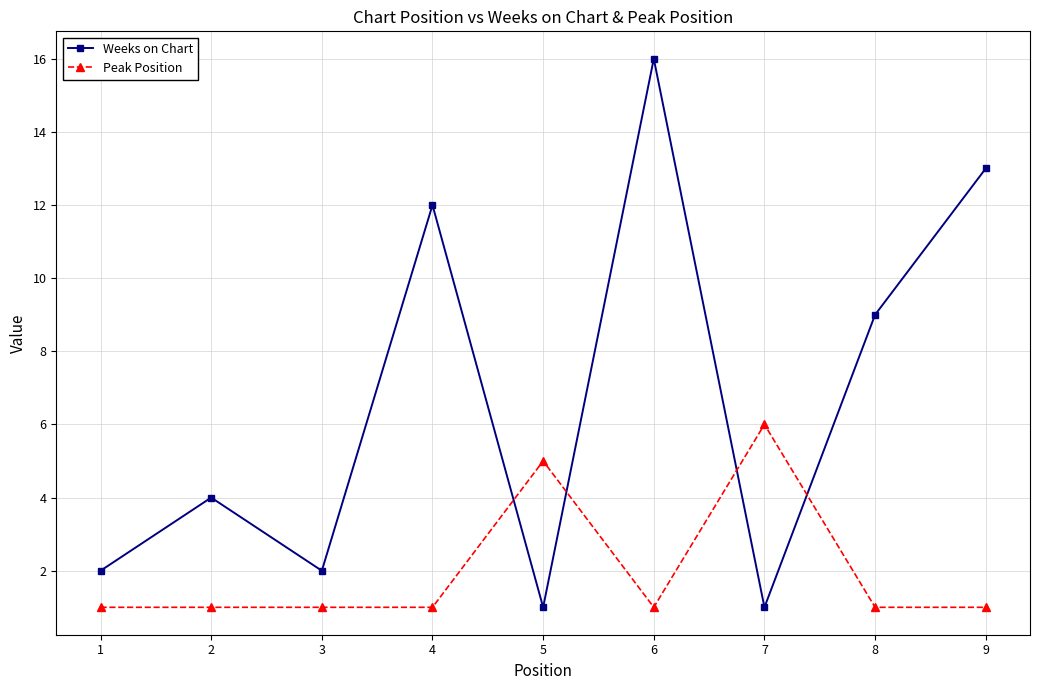

What is the difference between the maximum and minimum values in the Weeks on Chart series?

15